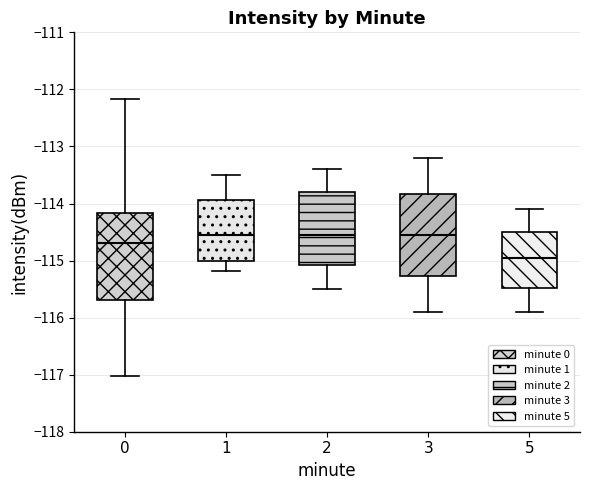

Reading left to right, read every box against the y-axis: the position of its median line, the range the box covers, and the ends of its whiskers. The values are not printed on the chart, so give them approximately, as read against the axis.

0: median -114.7, box -115.7 to -114.2, whiskers -117.0 to -112.2
1: median -114.5, box -115.0 to -113.9, whiskers -115.2 to -113.5
2: median -114.5, box -115.1 to -113.8, whiskers -115.5 to -113.4
3: median -114.5, box -115.3 to -113.8, whiskers -115.9 to -113.2
5: median -114.9, box -115.5 to -114.5, whiskers -115.9 to -114.1